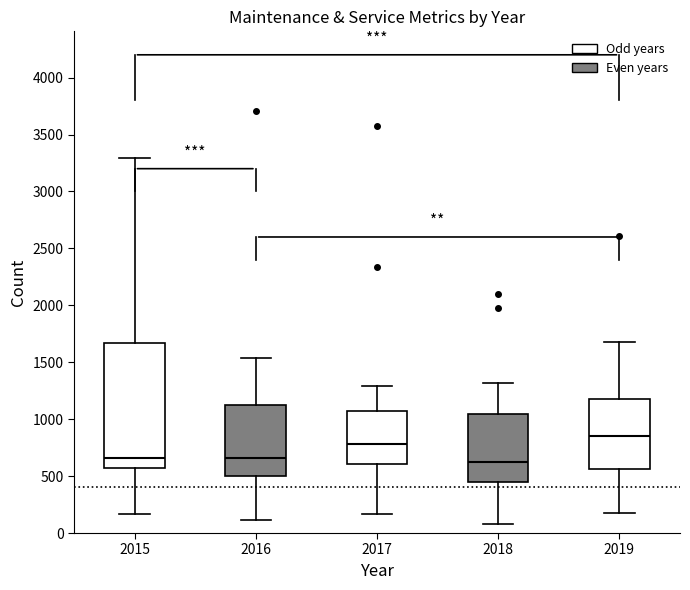

Reading left to right, read every box against the y-axis: the position of its median line, the range the box covers, and the ends of its whiskers. The values are not printed on the chart, so give them approximately, as read against the axis.

2015: median 650, box 600 to 1650, whiskers 150 to 3300
2016: median 650, box 500 to 1150, whiskers 100 to 1550
2017: median 800, box 600 to 1050, whiskers 150 to 1300
2018: median 650, box 450 to 1050, whiskers 100 to 1300
2019: median 850, box 550 to 1200, whiskers 150 to 1700